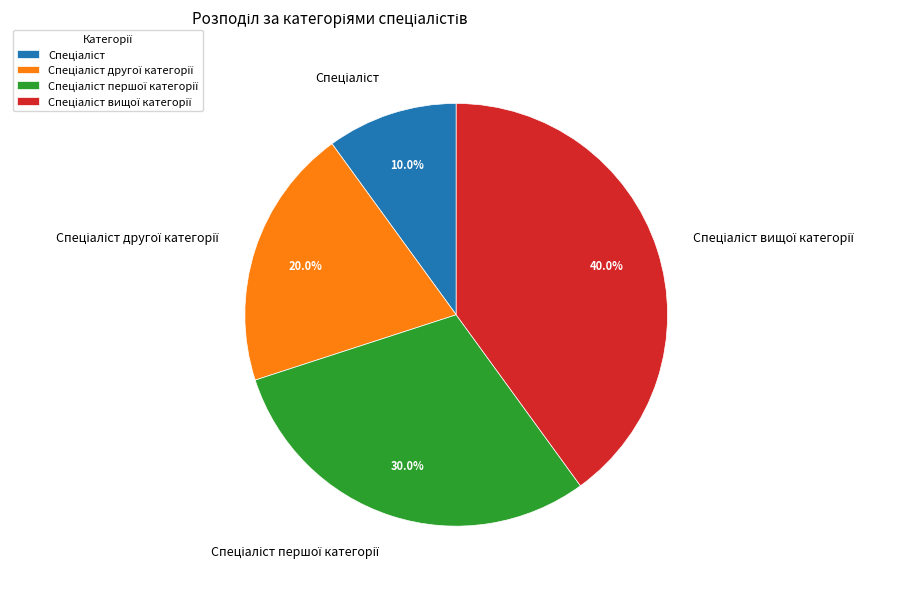

Is there any slice that represents more than half of the pie?

No